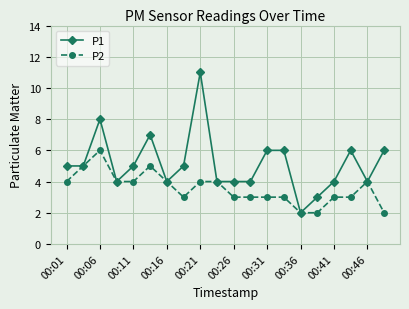

How many lines are shown in the chart?

2